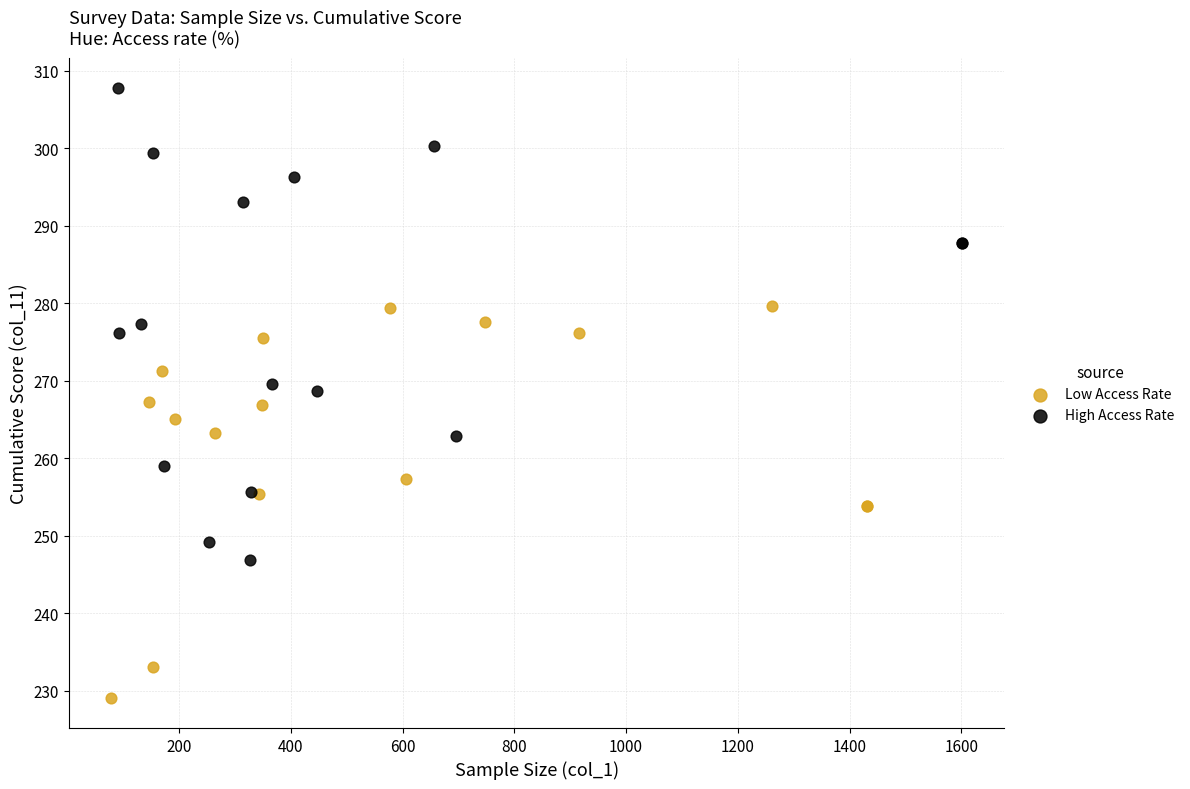

What are all the series names shown in the legend?

Low Access Rate, High Access Rate